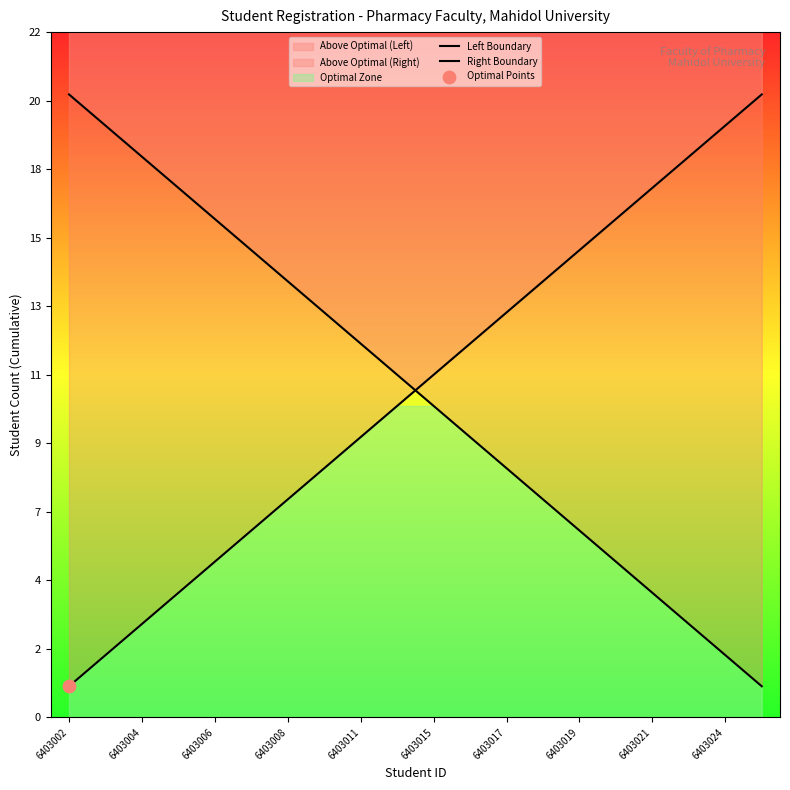

Which series reaches the maximum Y coordinate?

Left Boundary